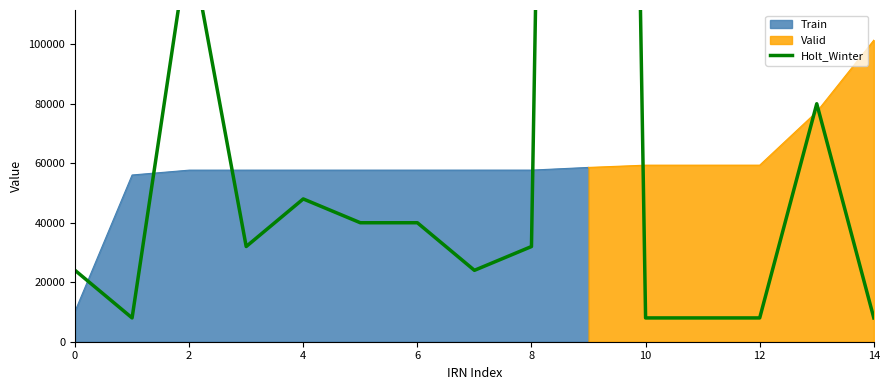

Does the chart have visible grid lines?

No